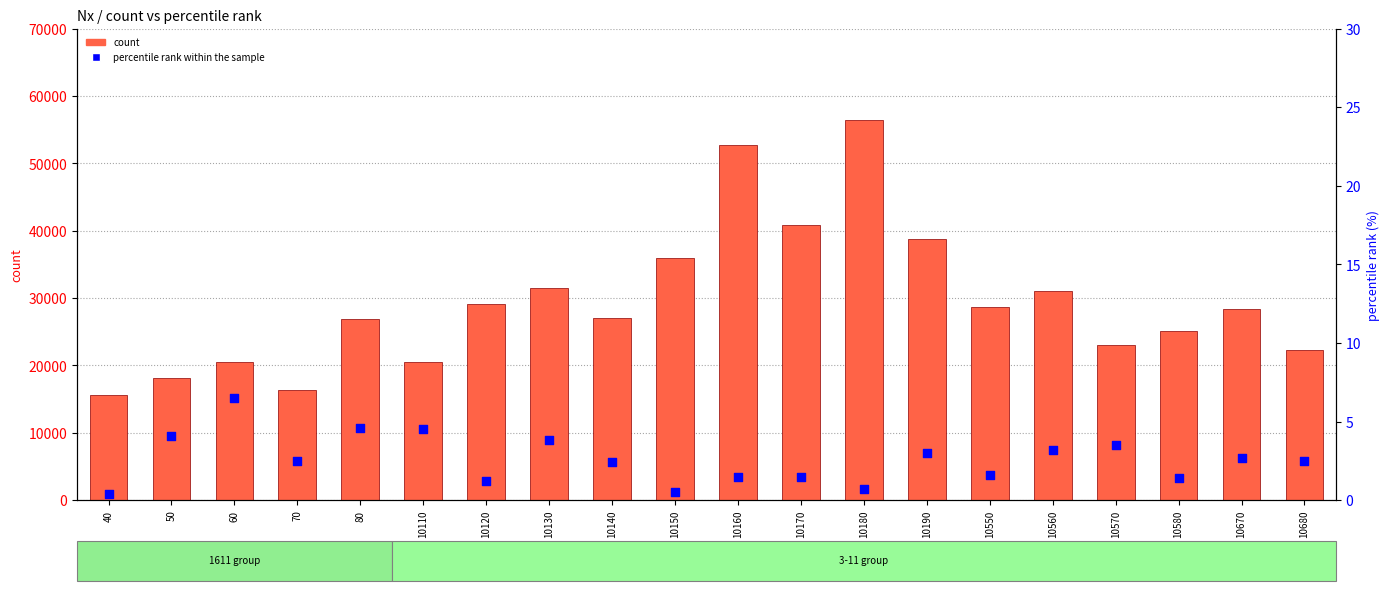

Which series has the largest total across all categories?

count